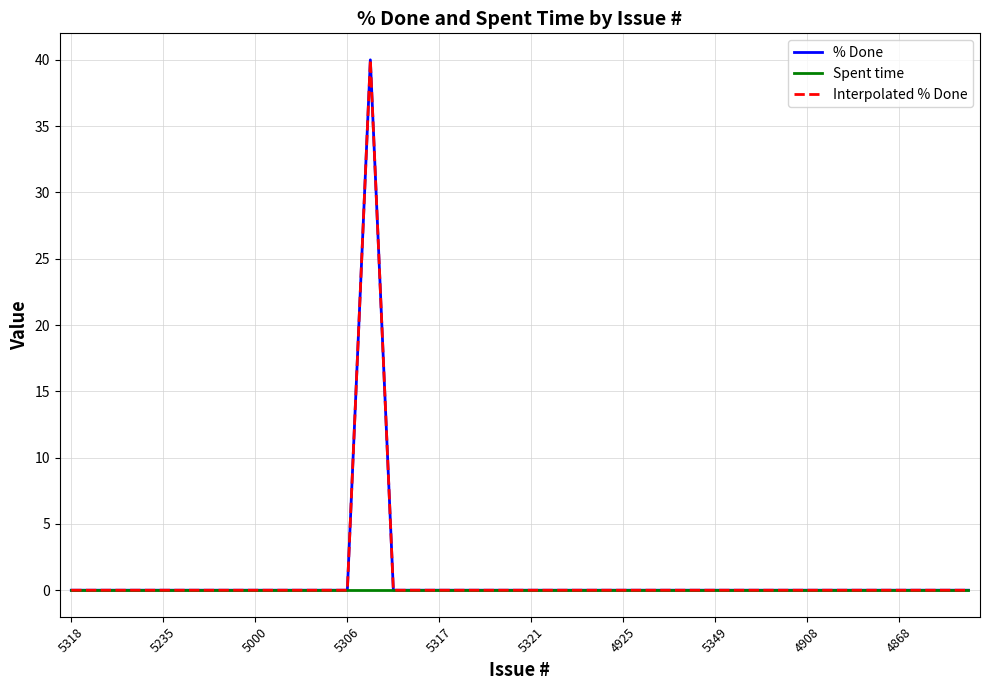

True or false: Interpolated % Done and % Done intersect in this chart.

False